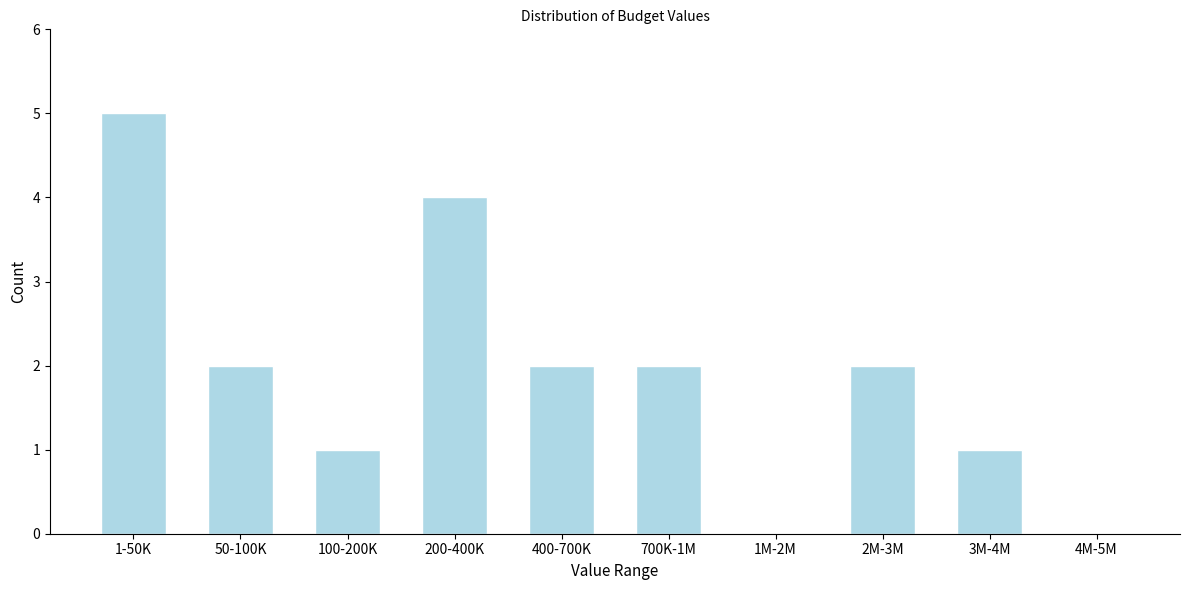

Reading left to right, list all the values displayed in this chart.

1-50K=5	50-100K=2	100-200K=1	200-400K=4	400-700K=2	700K-1M=2	1M-2M=0	2M-3M=2	3M-4M=1	4M-5M=0